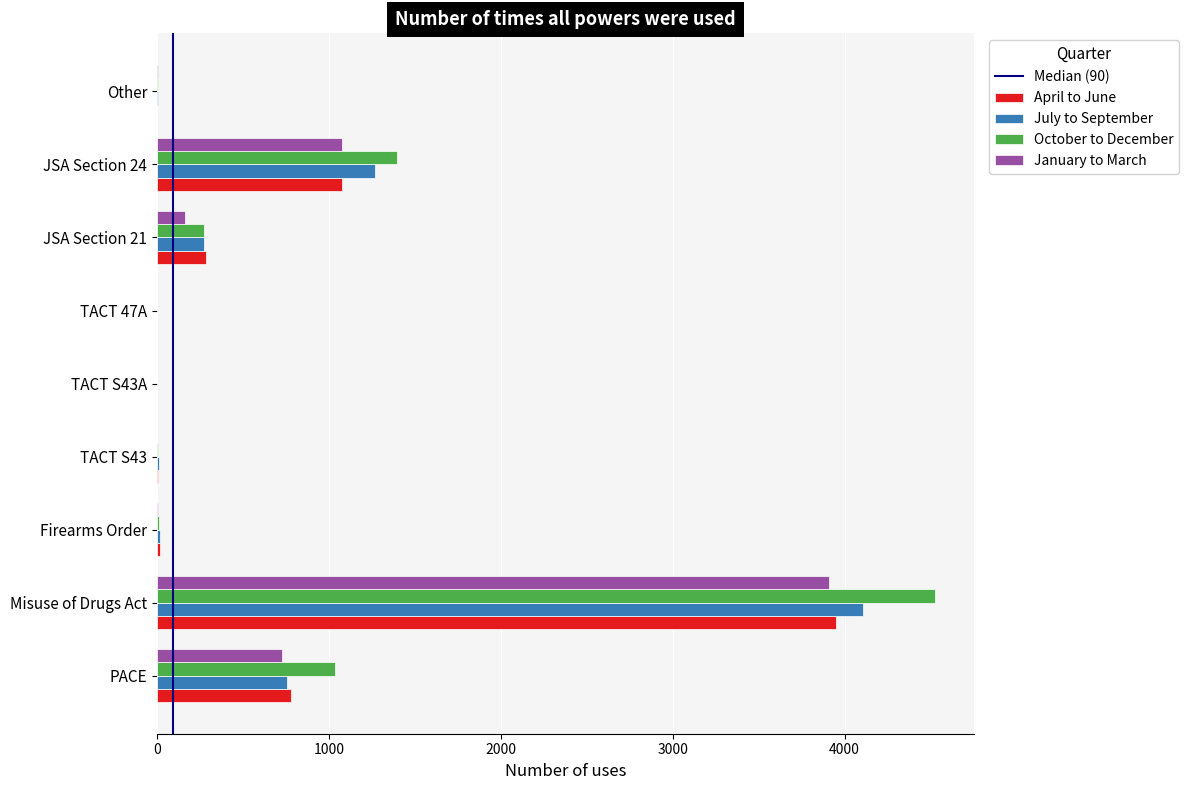

Which series has the widest spread of values?

October to December